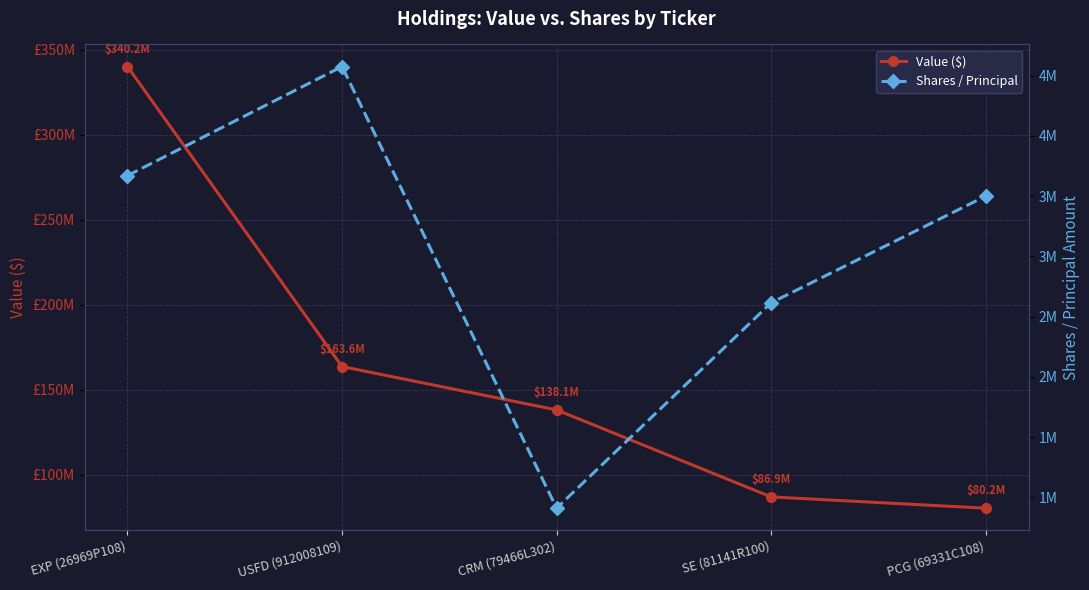

Which series changed the most between USFD (912008109) and SE (81141R100)?

Value ($)